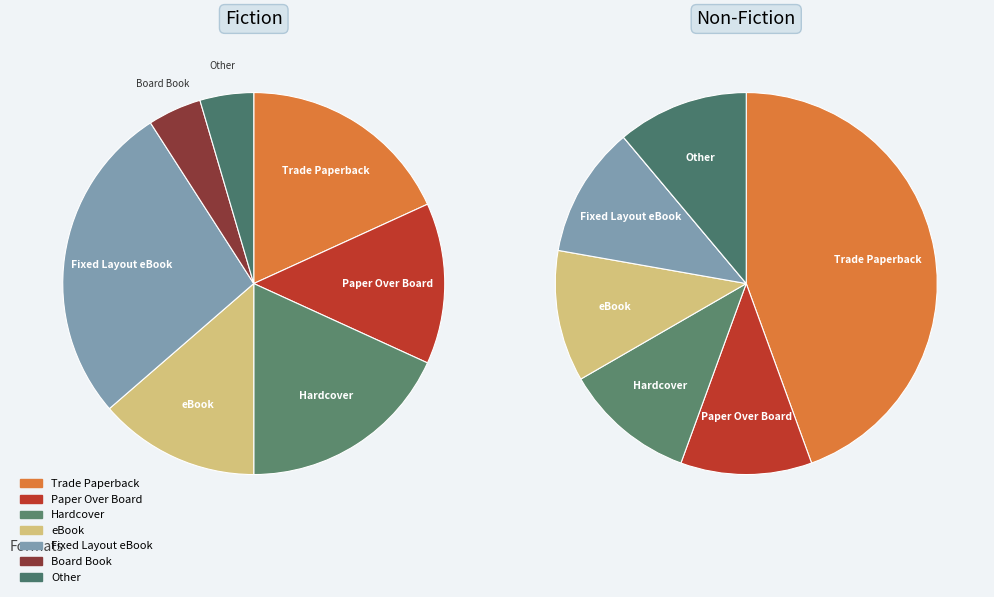

What is the change in value from Hardcover to Fixed Layout eBook?

+2